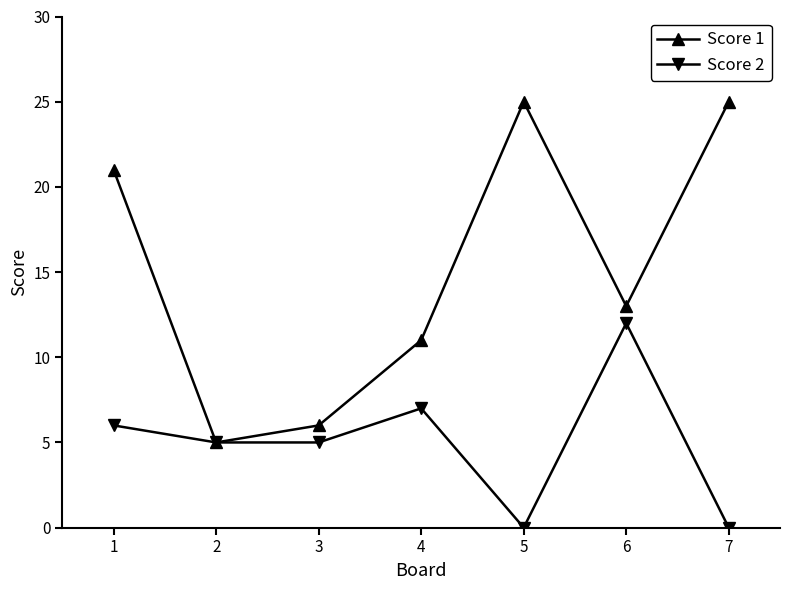

How many distinct data groups are displayed?

2